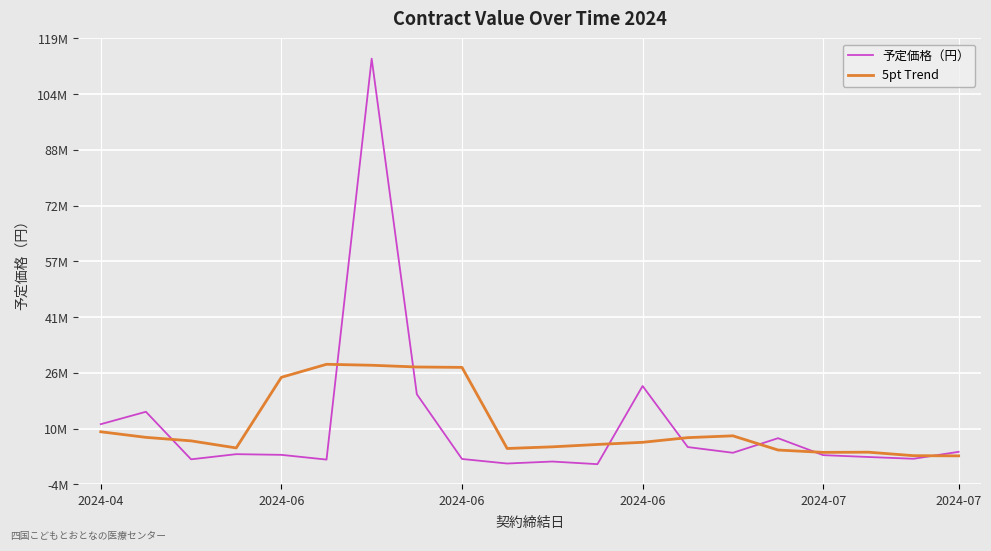

Does the chart display data point markers on the line(s)?

No